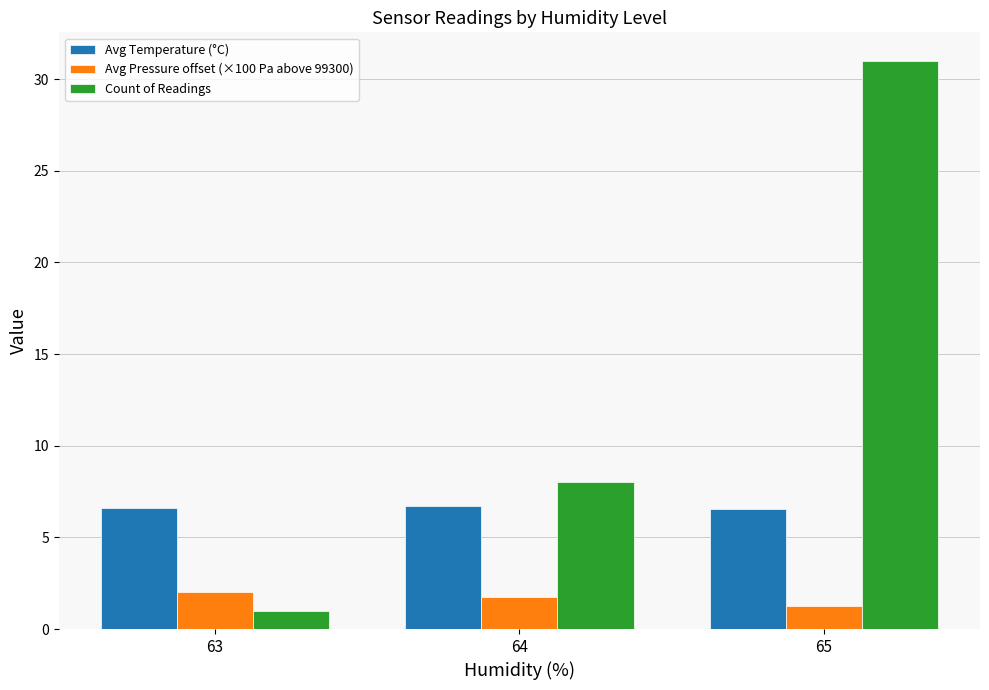

What is the difference between the maximum and minimum values in the Count of Readings series?

30.0